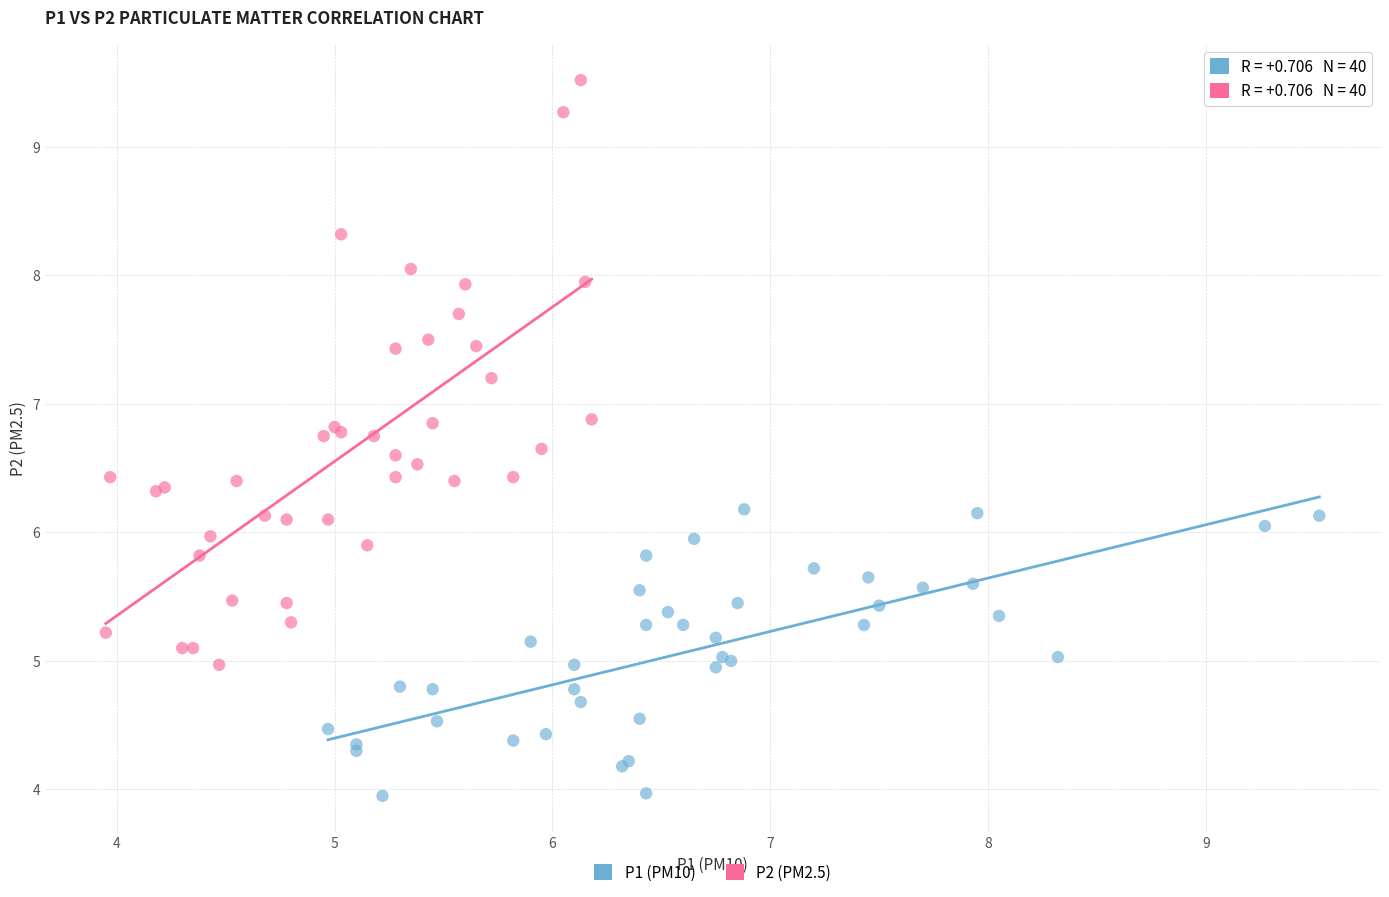

Which series has the largest Y range (max minus min)?

P2 (PM2.5)